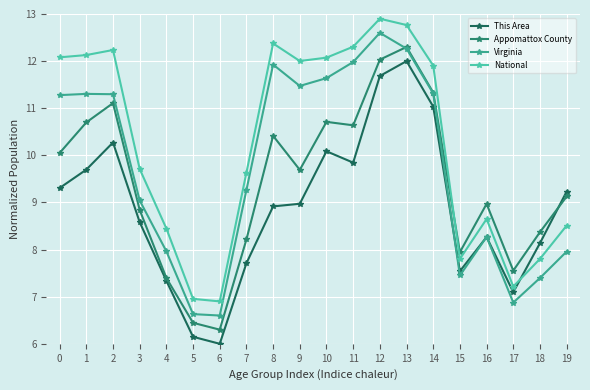

How many lines are shown in the chart?

4